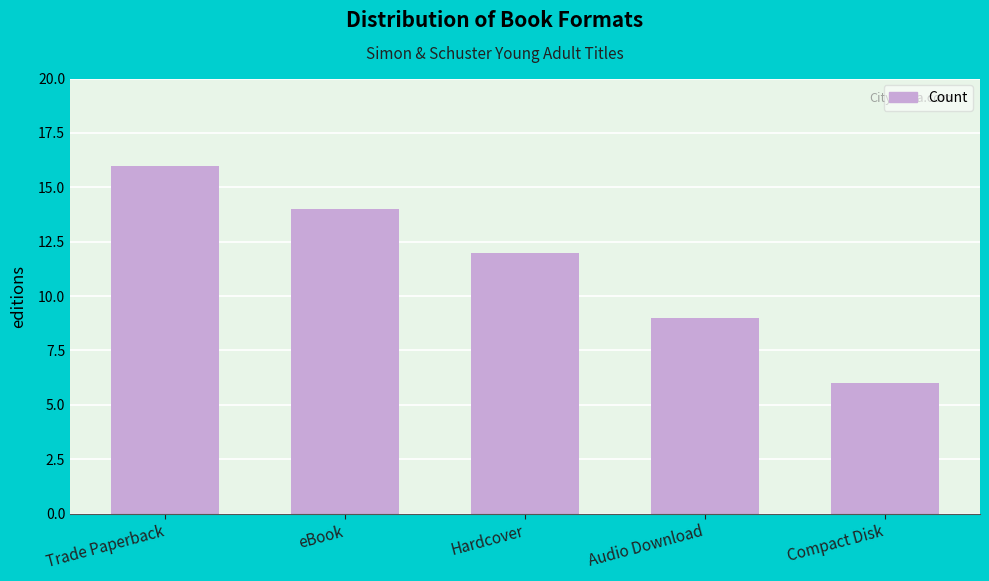

What is the difference between the second highest and second lowest values?

5